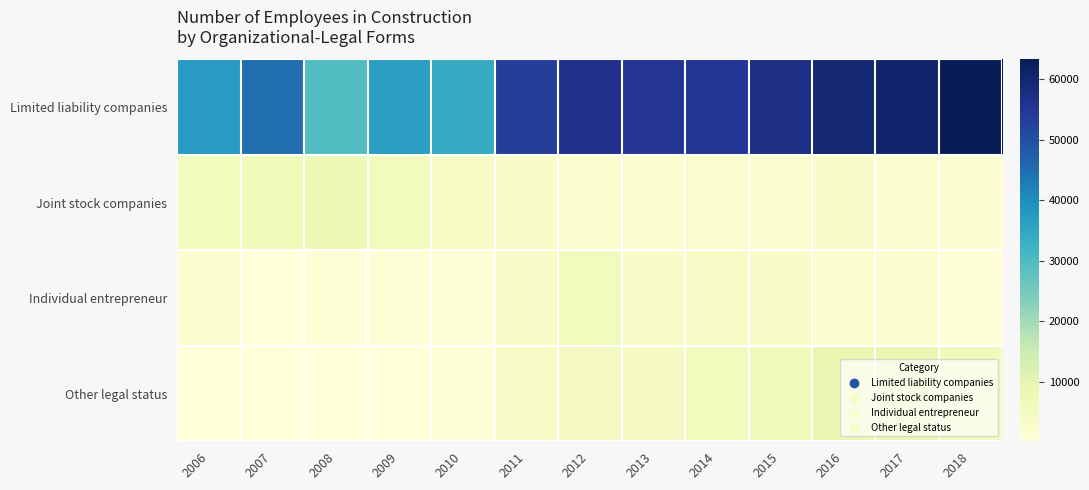

Rank the series at 2012 from highest to lowest value.

Limited liability companies, Individual entrepreneur, Other legal status, Joint stock companies